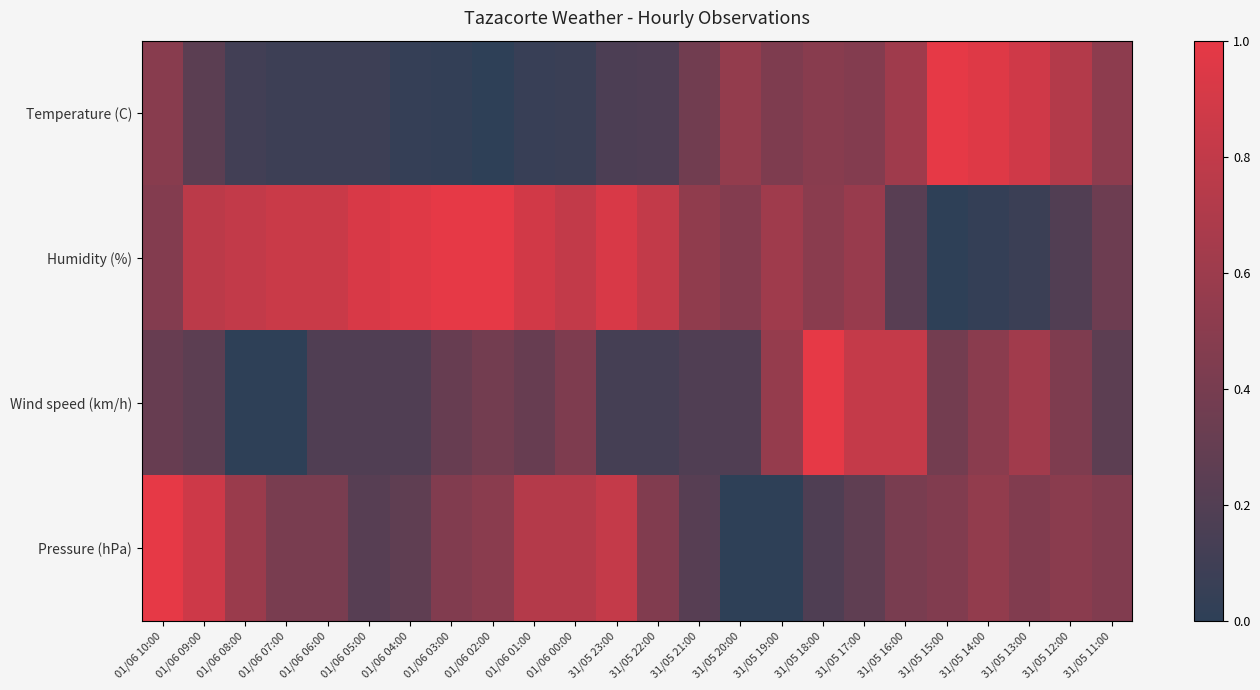

Reading left to right, transcribe all the data shown in this chart.

Temperature (C): 01/06 10:00=0.5	01/06 09:00=0.2	01/06 08:00=0.1	01/06 07:00=0.1	01/06 06:00=0.1	01/06 05:00=0.1	01/06 04:00=0.0	01/06 03:00=0.0	01/06 02:00=0.0	01/06 01:00=0.1	01/06 00:00=0.1	31/05 23:00=0.2	31/05 22:00=0.2	31/05 21:00=0.4	31/05 20:00=0.5	31/05 19:00=0.4	31/05 18:00=0.5	31/05 17:00=0.5	31/05 16:00=0.6	31/05 15:00=1.0	31/05 14:00=1.0	31/05 13:00=0.9	31/05 12:00=0.7	31/05 11:00=0.5
Humidity (%): 01/06 10:00=0.5	01/06 09:00=0.8	01/06 08:00=0.8	01/06 07:00=0.8	01/06 06:00=0.8	01/06 05:00=0.9	01/06 04:00=1.0	01/06 03:00=1.0	01/06 02:00=1.0	01/06 01:00=0.9	01/06 00:00=0.8	31/05 23:00=0.9	31/05 22:00=0.8	31/05 21:00=0.5	31/05 20:00=0.5	31/05 19:00=0.6	31/05 18:00=0.5	31/05 17:00=0.6	31/05 16:00=0.2	31/05 15:00=0.0	31/05 14:00=0.0	31/05 13:00=0.1	31/05 12:00=0.2	31/05 11:00=0.3
Wind speed (km/h): 01/06 10:00=0.3	01/06 09:00=0.2	01/06 08:00=0.0	01/06 07:00=0.0	01/06 06:00=0.2	01/06 05:00=0.2	01/06 04:00=0.2	01/06 03:00=0.3	01/06 02:00=0.4	01/06 01:00=0.3	01/06 00:00=0.4	31/05 23:00=0.1	31/05 22:00=0.1	31/05 21:00=0.2	31/05 20:00=0.2	31/05 19:00=0.6	31/05 18:00=1.0	31/05 17:00=0.8	31/05 16:00=0.8	31/05 15:00=0.4	31/05 14:00=0.5	31/05 13:00=0.6	31/05 12:00=0.4	31/05 11:00=0.2
Pressure (hPa): 01/06 10:00=1.0	01/06 09:00=0.9	01/06 08:00=0.6	01/06 07:00=0.4	01/06 06:00=0.4	01/06 05:00=0.2	01/06 04:00=0.3	01/06 03:00=0.5	01/06 02:00=0.5	01/06 01:00=0.7	01/06 00:00=0.7	31/05 23:00=0.8	31/05 22:00=0.5	31/05 21:00=0.2	31/05 20:00=0.0	31/05 19:00=0.0	31/05 18:00=0.2	31/05 17:00=0.3	31/05 16:00=0.4	31/05 15:00=0.5	31/05 14:00=0.5	31/05 13:00=0.5	31/05 12:00=0.5	31/05 11:00=0.5